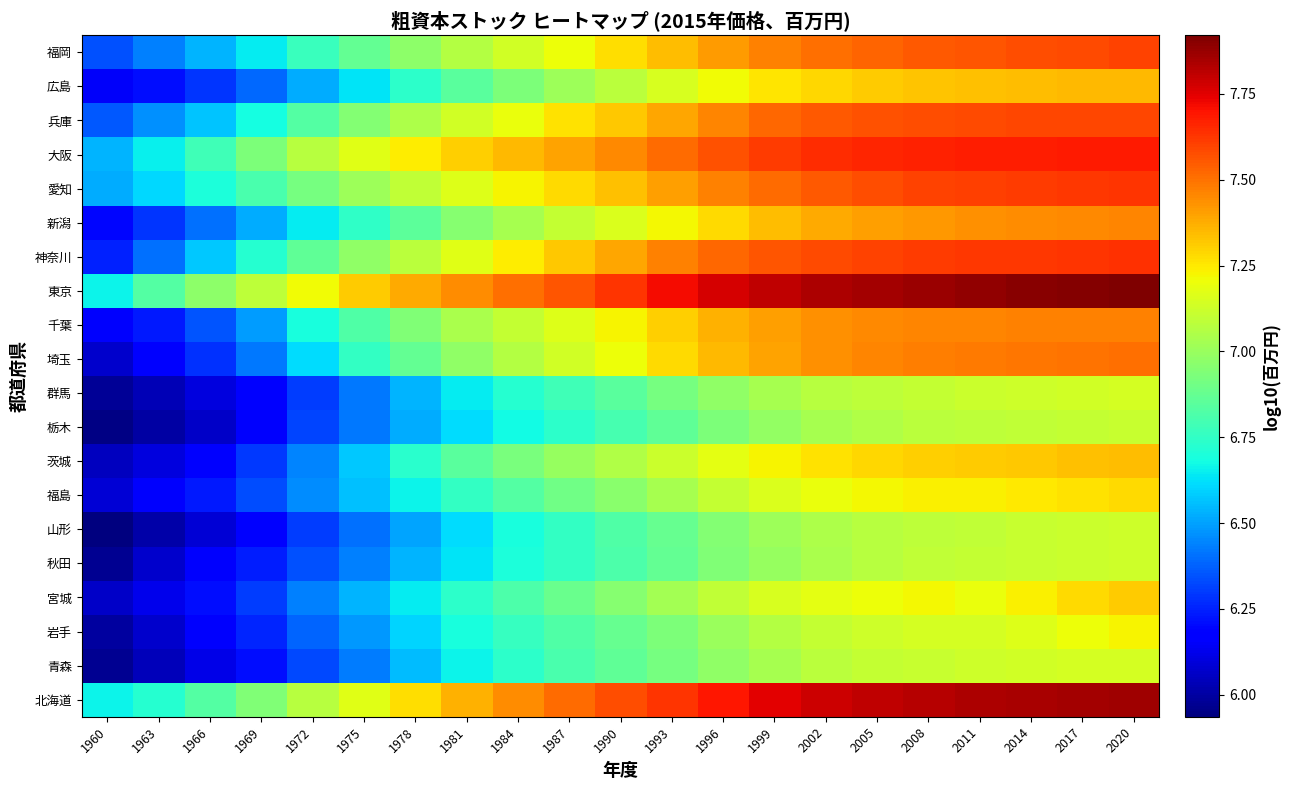

Reading left to right, what are all the values shown in this chart?

北海道: 1960=6.7	1963=6.7	1966=6.8	1969=6.9	1972=7.1	1975=7.2	1978=7.3	1981=7.4	1984=7.4	1987=7.5	1990=7.6	1993=7.6	1996=7.7	1999=7.7	2002=7.8	2005=7.8	2008=7.8	2011=7.8	2014=7.8	2017=7.9	2020=7.9
青森: 1960=6.0	1963=6.0	1966=6.1	1969=6.2	1972=6.3	1975=6.4	1978=6.6	1981=6.7	1984=6.7	1987=6.8	1990=6.9	1993=6.9	1996=7.0	1999=7.0	2002=7.1	2005=7.1	2008=7.1	2011=7.1	2014=7.1	2017=7.1	2020=7.1
岩手: 1960=6.0	1963=6.1	1966=6.2	1969=6.3	1972=6.4	1975=6.5	1978=6.6	1981=6.7	1984=6.8	1987=6.8	1990=6.9	1993=6.9	1996=7.0	1999=7.1	2002=7.1	2005=7.1	2008=7.1	2011=7.1	2014=7.2	2017=7.2	2020=7.2
宮城: 1960=6.1	1963=6.1	1966=6.2	1969=6.3	1972=6.4	1975=6.5	1978=6.6	1981=6.7	1984=6.8	1987=6.9	1990=7.0	1993=7.0	1996=7.1	1999=7.1	2002=7.2	2005=7.2	2008=7.2	2011=7.2	2014=7.2	2017=7.3	2020=7.3
秋田: 1960=6.0	1963=6.1	1966=6.2	1969=6.2	1972=6.3	1975=6.4	1978=6.5	1981=6.6	1984=6.7	1987=6.8	1990=6.8	1993=6.9	1996=6.9	1999=7.0	2002=7.0	2005=7.1	2008=7.1	2011=7.1	2014=7.1	2017=7.1	2020=7.1
山形: 1960=5.9	1963=6.0	1966=6.1	1969=6.2	1972=6.3	1975=6.4	1978=6.5	1981=6.6	1984=6.7	1987=6.8	1990=6.8	1993=6.9	1996=6.9	1999=7.0	2002=7.0	2005=7.1	2008=7.1	2011=7.1	2014=7.1	2017=7.1	2020=7.1
福島: 1960=6.1	1963=6.2	1966=6.2	1969=6.3	1972=6.5	1975=6.6	1978=6.7	1981=6.8	1984=6.8	1987=6.9	1990=7.0	1993=7.0	1996=7.1	1999=7.2	2002=7.2	2005=7.2	2008=7.2	2011=7.2	2014=7.2	2017=7.3	2020=7.3
茨城: 1960=6.0	1963=6.1	1966=6.2	1969=6.3	1972=6.4	1975=6.6	1978=6.7	1981=6.8	1984=6.9	1987=7.0	1990=7.1	1993=7.1	1996=7.2	1999=7.2	2002=7.3	2005=7.3	2008=7.3	2011=7.3	2014=7.3	2017=7.3	2020=7.3
栃木: 1960=5.9	1963=6.0	1966=6.1	1969=6.2	1972=6.3	1975=6.4	1978=6.5	1981=6.6	1984=6.7	1987=6.7	1990=6.8	1993=6.9	1996=6.9	1999=7.0	2002=7.0	2005=7.1	2008=7.1	2011=7.1	2014=7.1	2017=7.1	2020=7.1
群馬: 1960=6.0	1963=6.0	1966=6.1	1969=6.2	1972=6.3	1975=6.4	1978=6.5	1981=6.6	1984=6.7	1987=6.8	1990=6.8	1993=6.9	1996=7.0	1999=7.0	2002=7.1	2005=7.1	2008=7.1	2011=7.1	2014=7.1	2017=7.1	2020=7.1
埼玉: 1960=6.1	1963=6.2	1966=6.3	1969=6.4	1972=6.6	1975=6.8	1978=6.9	1981=7.0	1984=7.1	1987=7.1	1990=7.2	1993=7.3	1996=7.3	1999=7.4	2002=7.4	2005=7.5	2008=7.5	2011=7.5	2014=7.5	2017=7.5	2020=7.5
千葉: 1960=6.2	1963=6.2	1966=6.3	1969=6.5	1972=6.7	1975=6.8	1978=6.9	1981=7.0	1984=7.1	1987=7.2	1990=7.2	1993=7.3	1996=7.4	1999=7.4	2002=7.4	2005=7.5	2008=7.5	2011=7.5	2014=7.5	2017=7.5	2020=7.5
東京: 1960=6.7	1963=6.8	1966=7.0	1969=7.1	1972=7.2	1975=7.3	1978=7.4	1981=7.4	1984=7.5	1987=7.6	1990=7.6	1993=7.7	1996=7.8	1999=7.8	2002=7.8	2005=7.9	2008=7.9	2011=7.9	2014=7.9	2017=7.9	2020=7.9
神奈川: 1960=6.2	1963=6.4	1966=6.6	1969=6.7	1972=6.9	1975=7.0	1978=7.1	1981=7.2	1984=7.2	1987=7.3	1990=7.4	1993=7.5	1996=7.5	1999=7.6	2002=7.6	2005=7.6	2008=7.6	2011=7.6	2014=7.6	2017=7.6	2020=7.6
新潟: 1960=6.2	1963=6.3	1966=6.4	1969=6.5	1972=6.6	1975=6.7	1978=6.9	1981=7.0	1984=7.0	1987=7.1	1990=7.2	1993=7.2	1996=7.3	1999=7.3	2002=7.4	2005=7.4	2008=7.4	2011=7.4	2014=7.4	2017=7.5	2020=7.5
愛知: 1960=6.5	1963=6.6	1966=6.7	1969=6.8	1972=6.9	1975=7.0	1978=7.1	1981=7.2	1984=7.2	1987=7.3	1990=7.3	1993=7.4	1996=7.5	1999=7.5	2002=7.6	2005=7.6	2008=7.6	2011=7.6	2014=7.6	2017=7.6	2020=7.6
大阪: 1960=6.5	1963=6.7	1966=6.8	1969=6.9	1972=7.1	1975=7.2	1978=7.2	1981=7.3	1984=7.4	1987=7.4	1990=7.5	1993=7.5	1996=7.6	1999=7.6	2002=7.6	2005=7.7	2008=7.7	2011=7.7	2014=7.7	2017=7.7	2020=7.7
兵庫: 1960=6.4	1963=6.5	1966=6.6	1969=6.7	1972=6.8	1975=7.0	1978=7.0	1981=7.1	1984=7.2	1987=7.3	1990=7.3	1993=7.4	1996=7.5	1999=7.5	2002=7.6	2005=7.6	2008=7.6	2011=7.6	2014=7.6	2017=7.6	2020=7.6
広島: 1960=6.1	1963=6.2	1966=6.3	1969=6.4	1972=6.5	1975=6.6	1978=6.7	1981=6.8	1984=6.9	1987=7.0	1990=7.1	1993=7.1	1996=7.2	1999=7.3	2002=7.3	2005=7.3	2008=7.3	2011=7.3	2014=7.3	2017=7.3	2020=7.4
福岡: 1960=6.3	1963=6.4	1966=6.5	1969=6.6	1972=6.8	1975=6.9	1978=7.0	1981=7.1	1984=7.1	1987=7.2	1990=7.3	1993=7.3	1996=7.4	1999=7.5	2002=7.5	2005=7.5	2008=7.5	2011=7.6	2014=7.6	2017=7.6	2020=7.6